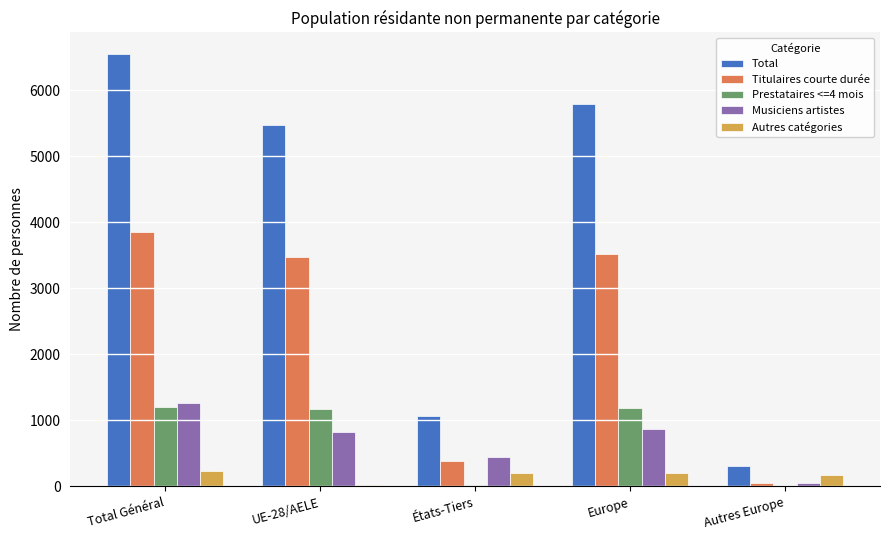

Does the chart contain stacked bars?

No